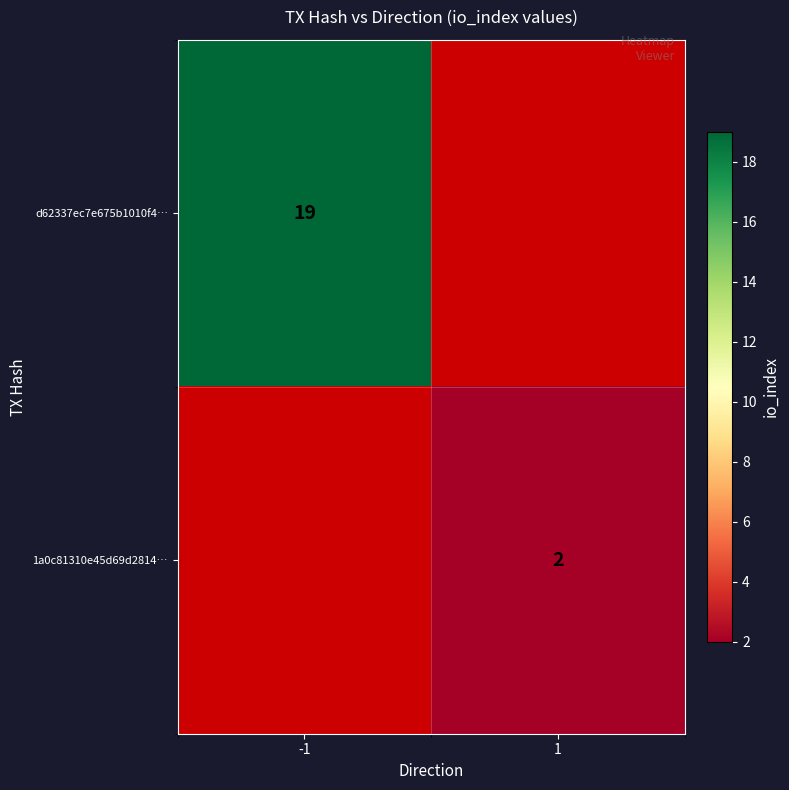

The value of d62337ec7e675b1010f4… at -1 is 29. True or false?

False